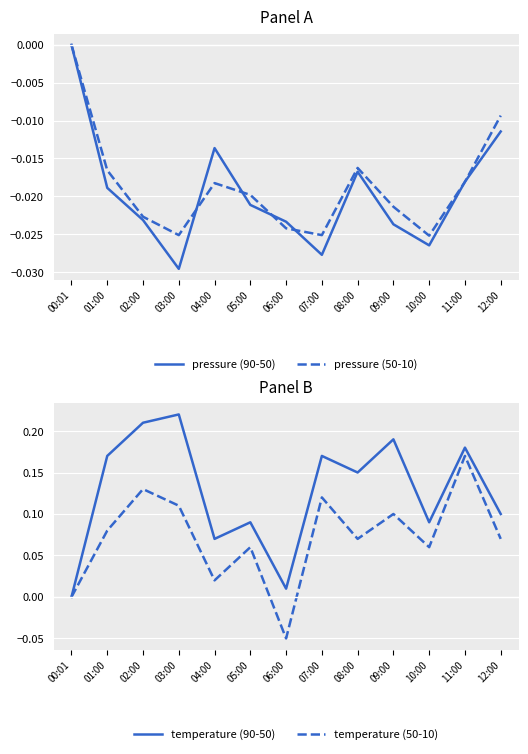

What is the total value across all series at 11:00?

0.3